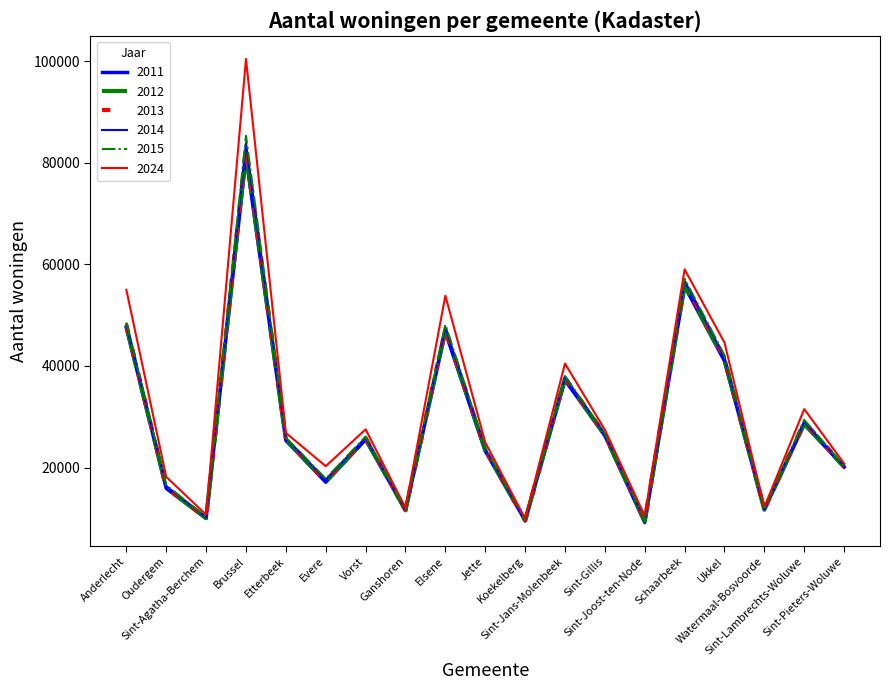

Which series has the largest range (max minus min)?

2024